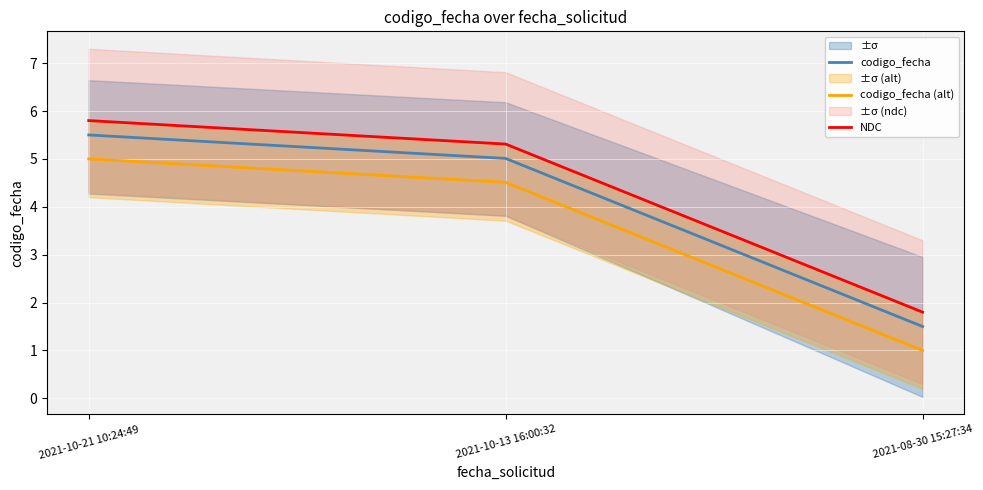

Which series has the largest total across all categories?

NDC